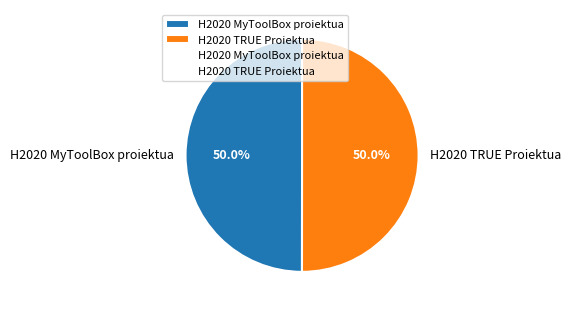

To the nearest percent, what is the average slice percentage?

50%